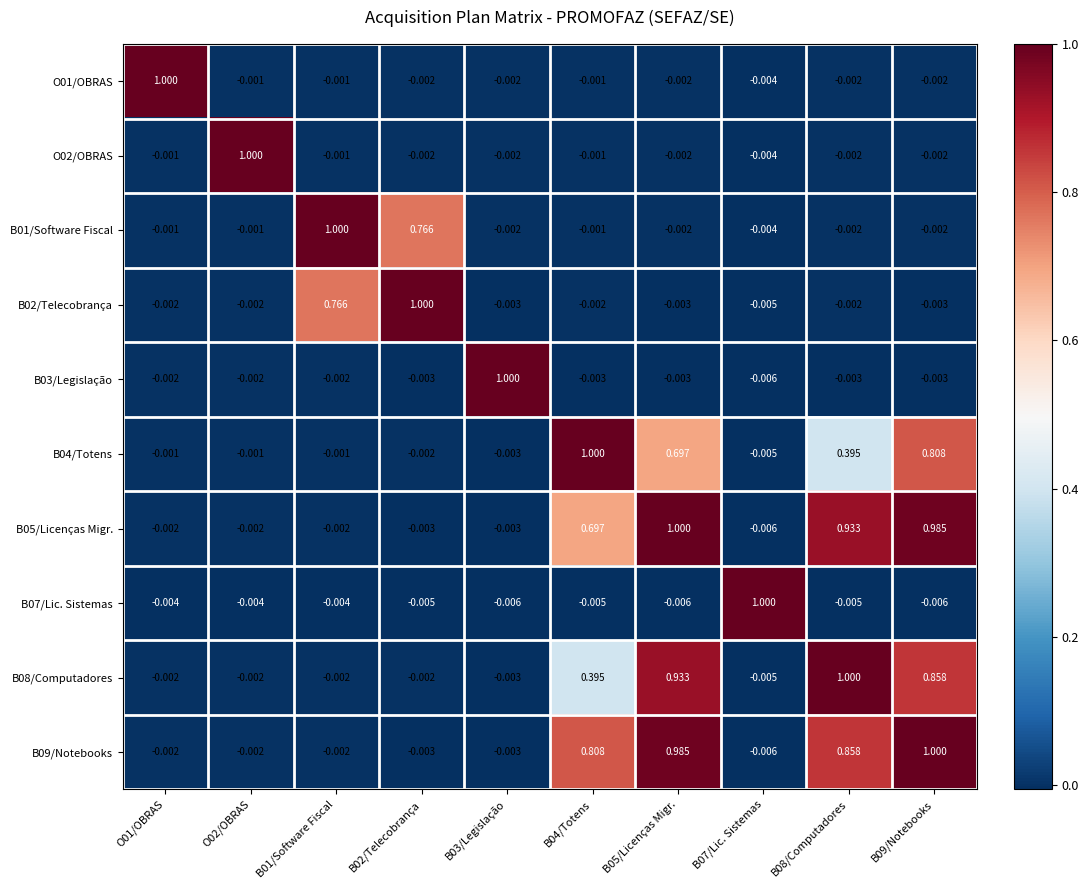

Is the value of B04/Totens at B04/Totens greater than the value of B01/Software Fiscal at B04/Totens?

Yes